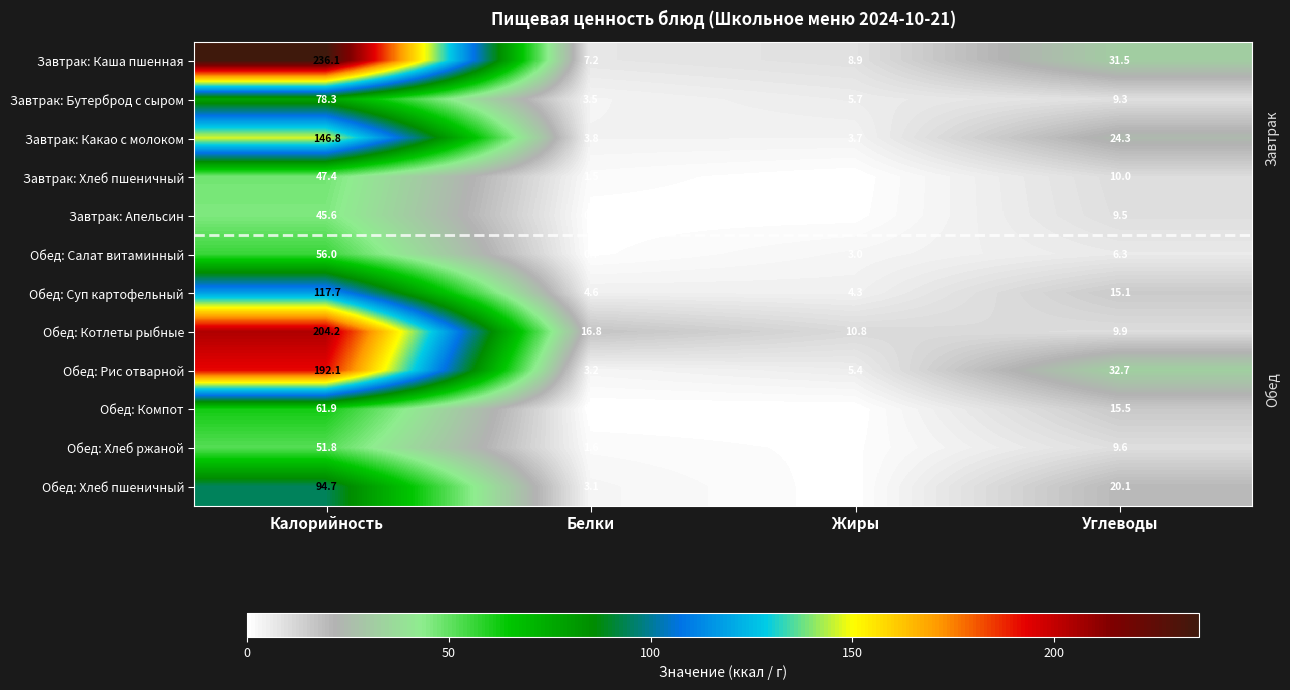

Is it true that Обед: Хлеб ржаной equals 2.6 at Белки?

False